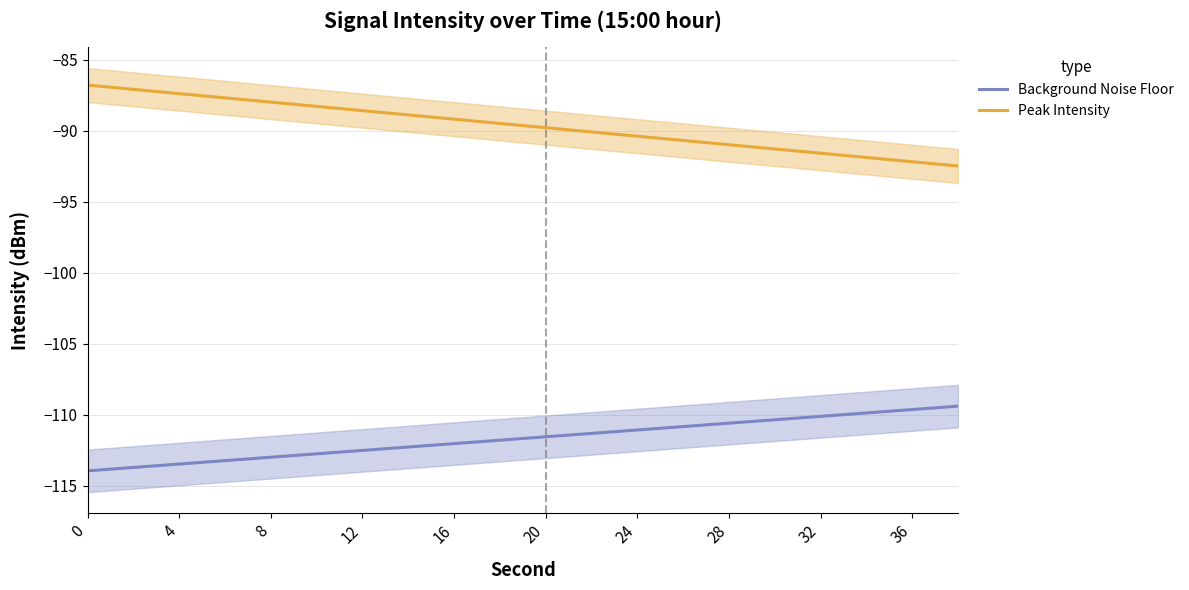

How many values in the Background Noise Floor series exceed -111?

7